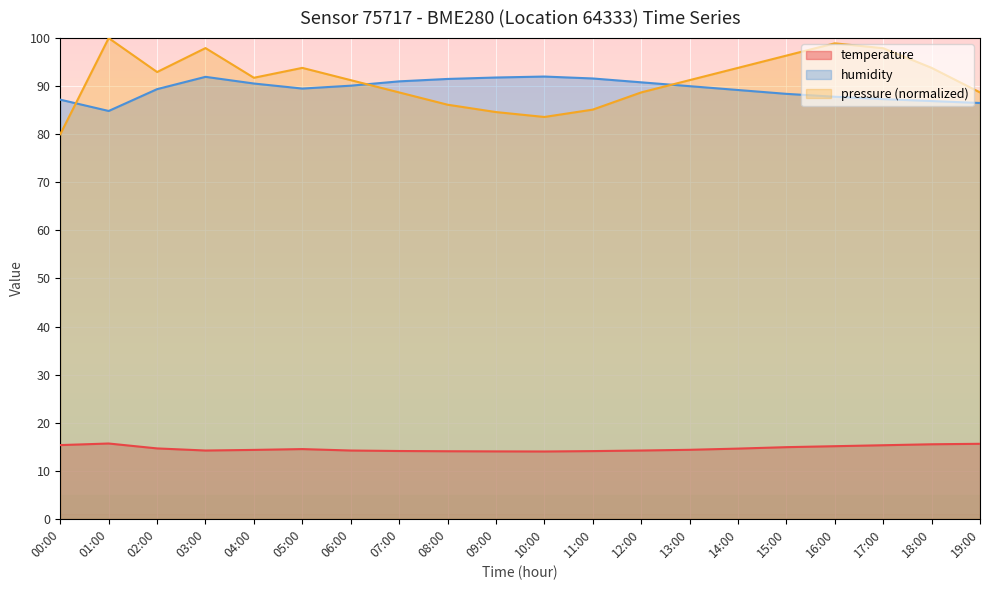

What is the total value across all series at 18:00?

196.2